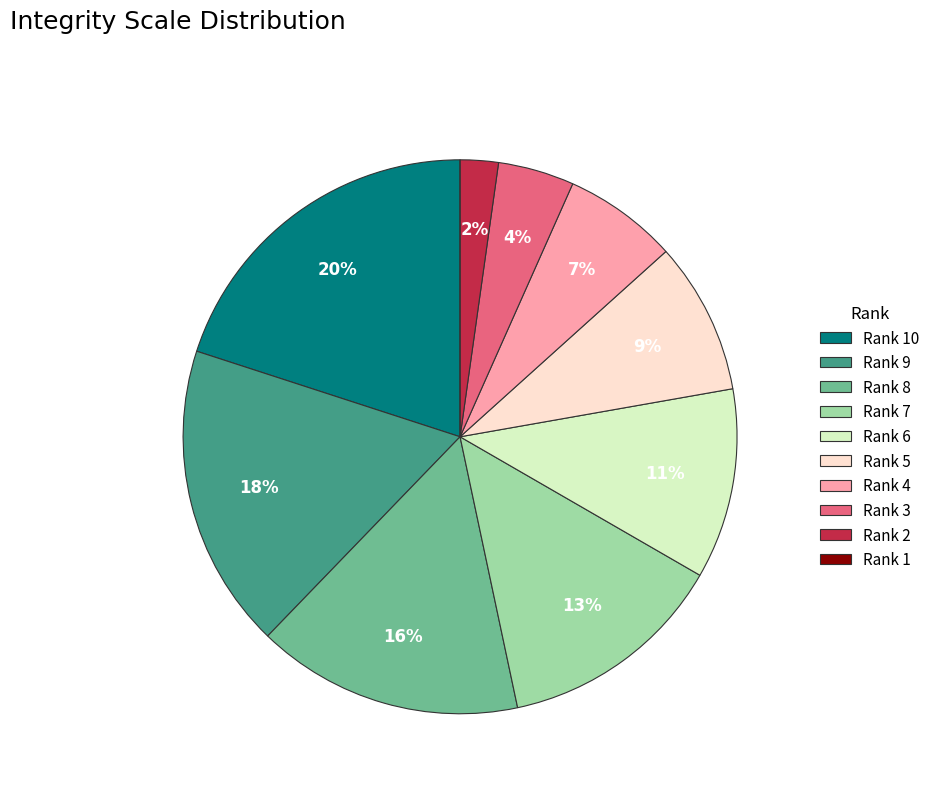

The Rank 6 slice represents 11% of the pie. True or false?

True